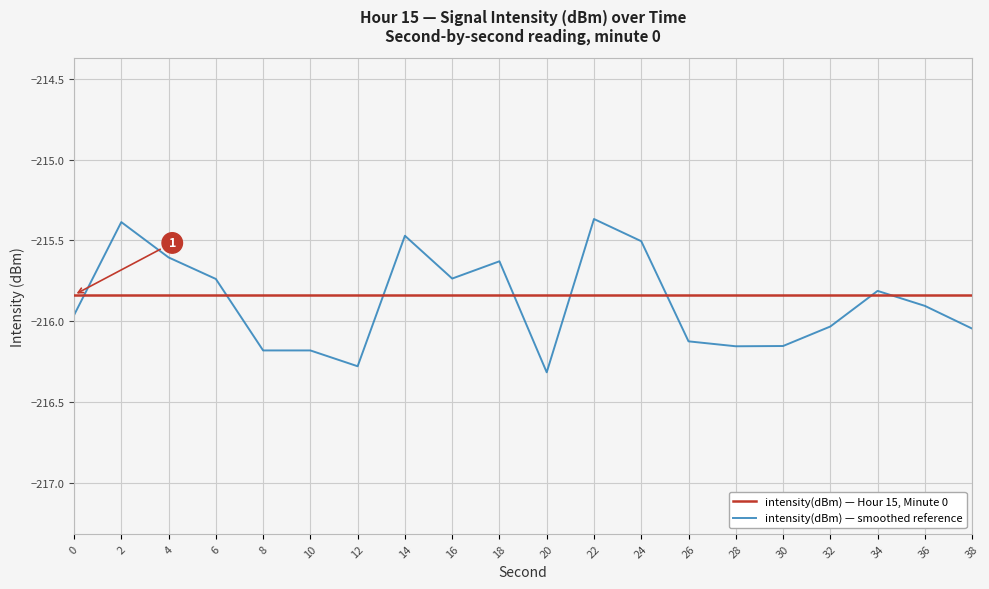

What are all the series names shown in the legend?

intensity(dBm) — Hour 15, Minute 0, intensity(dBm) — smoothed reference